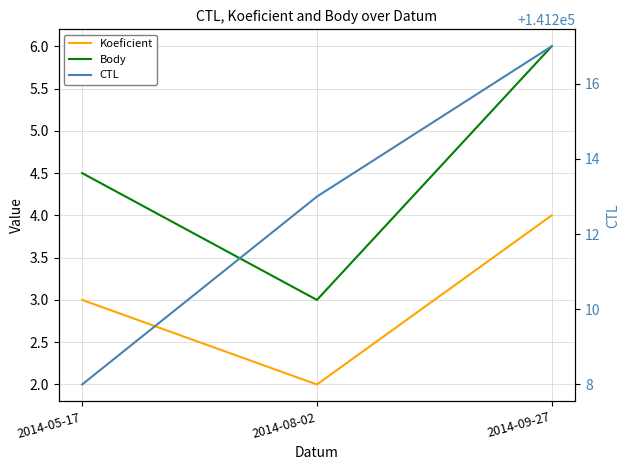

How many Koeficient values are between 2 and 4?

3